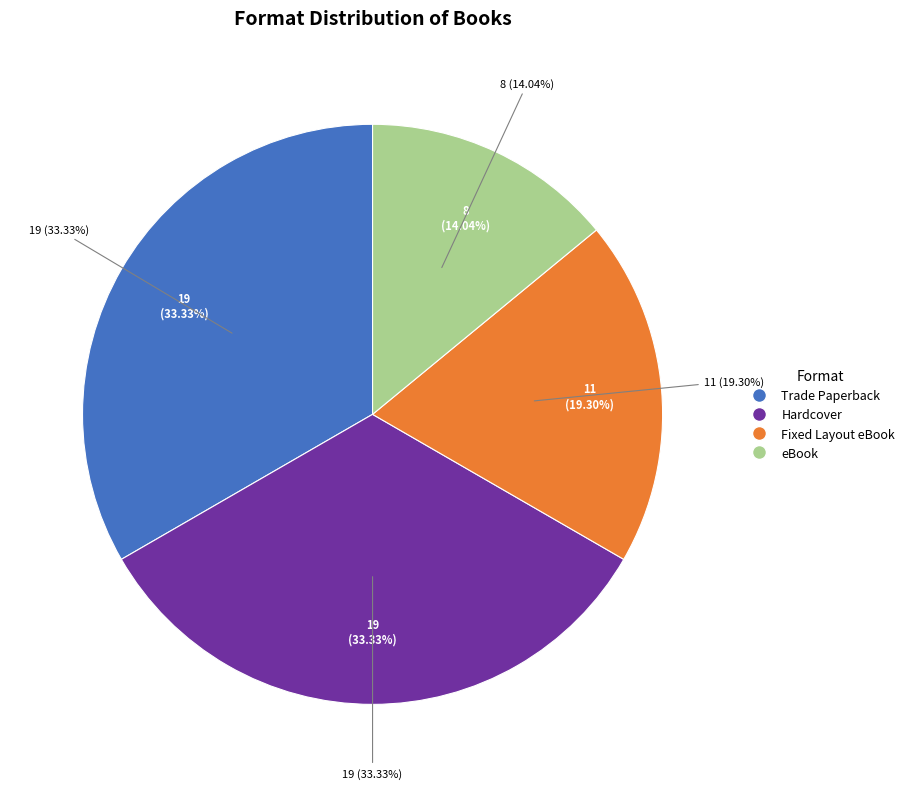

Is it true that Hardcover is 33% of the pie?

True